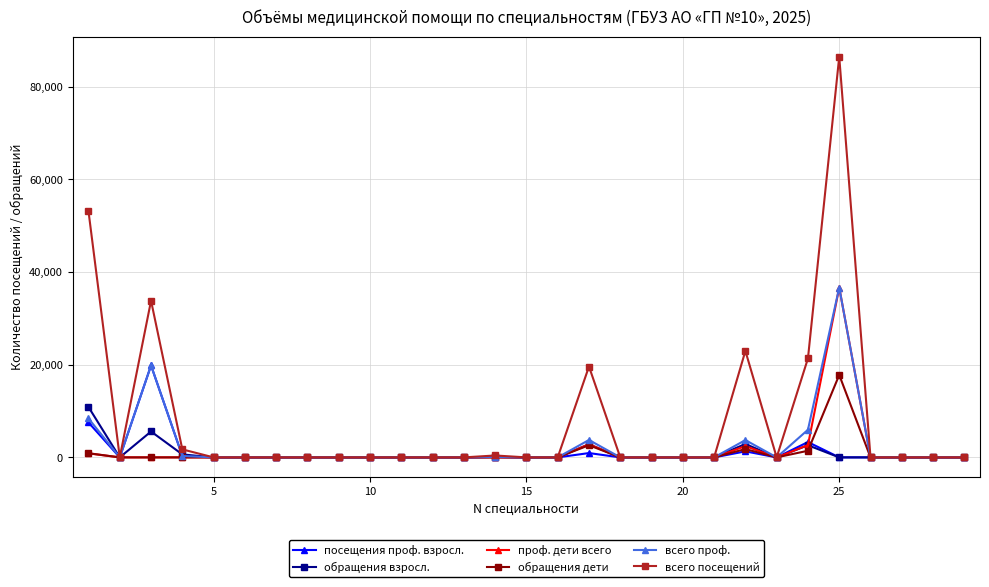

What is the greatest value displayed?

86515